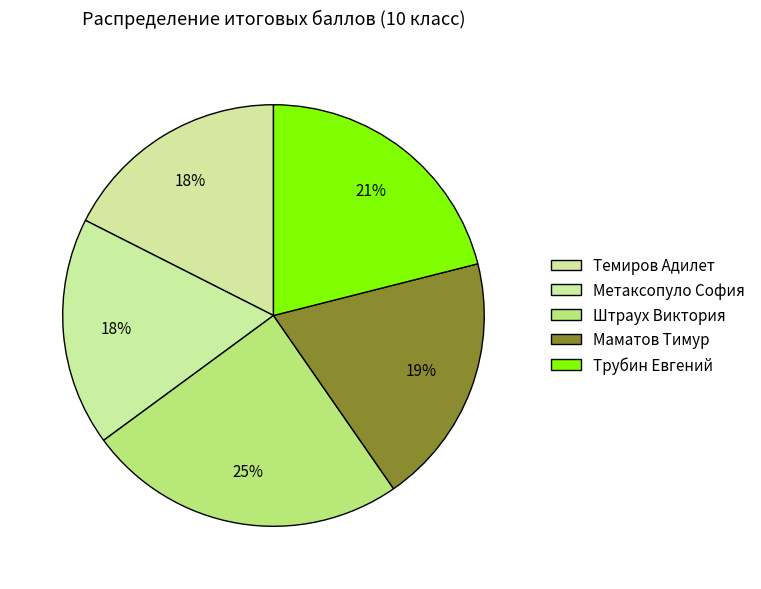

How many slices are in this pie chart?

5